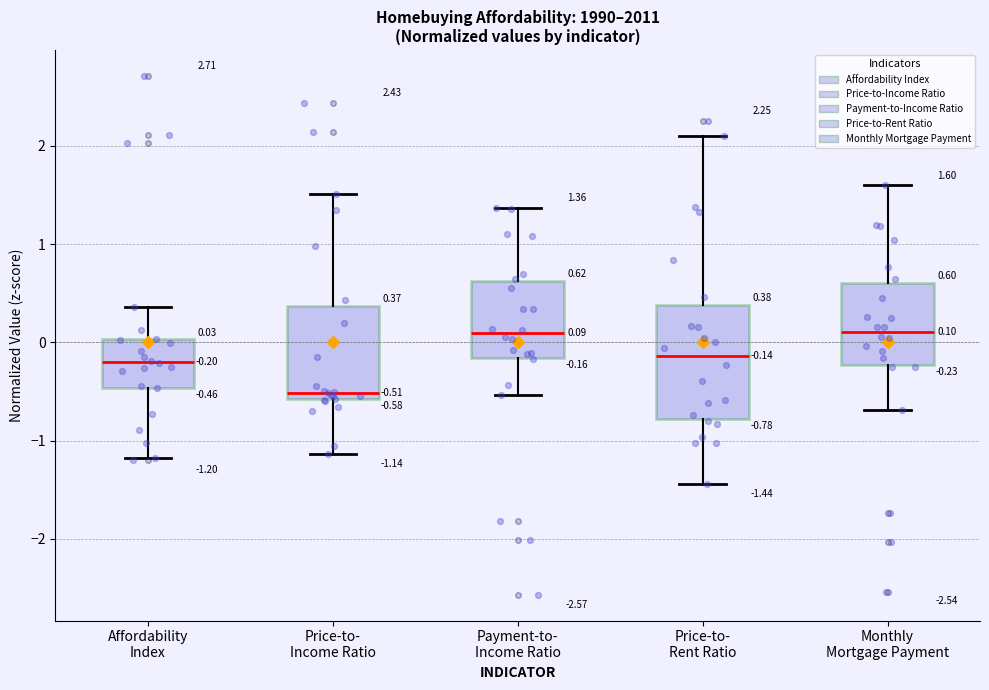

Which box is the tallest, from its lower edge to its upper edge?

Price-to- Rent Ratio